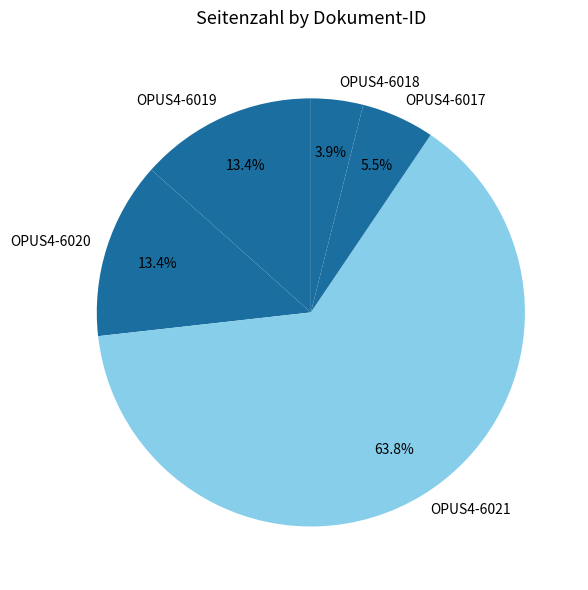

Is there a majority slice in this chart?

Yes